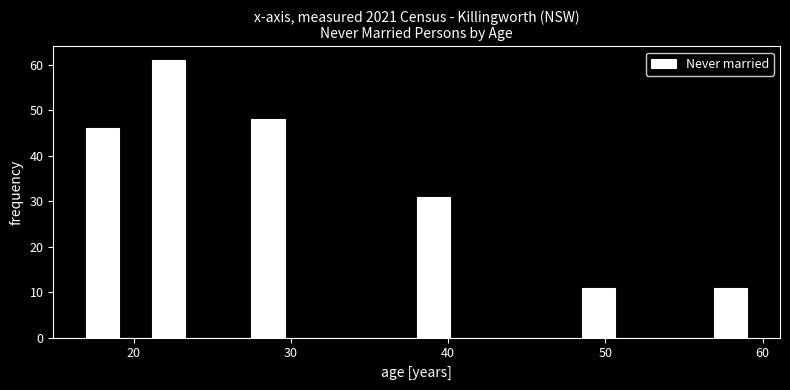

Read against the x-axis, roughly where is the centre of the tallest bar?

22